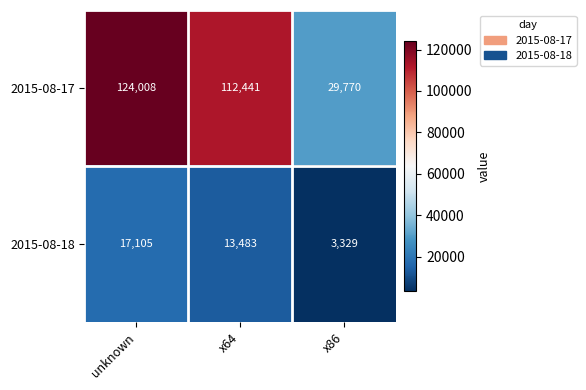

List the series in order of their overall mean, highest first.

2015-08-17, 2015-08-18